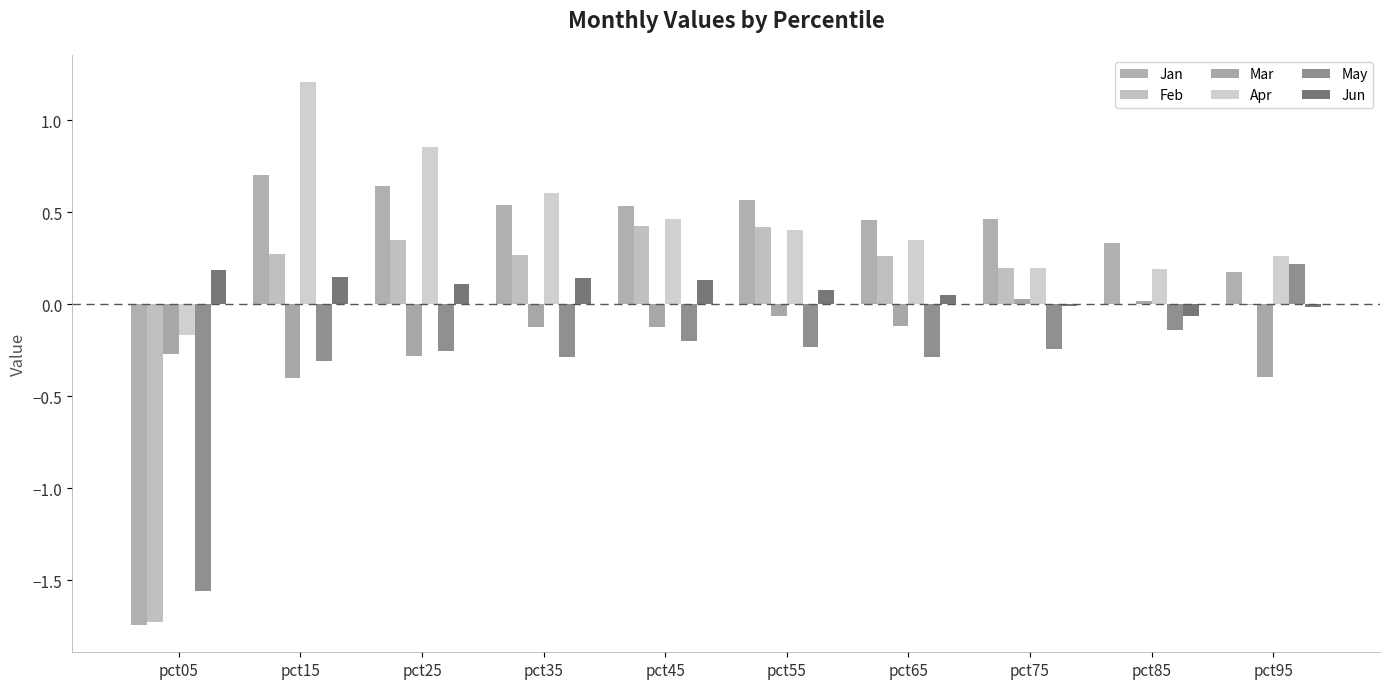

True or false: Jun has a value of -0.1 at pct85.

True